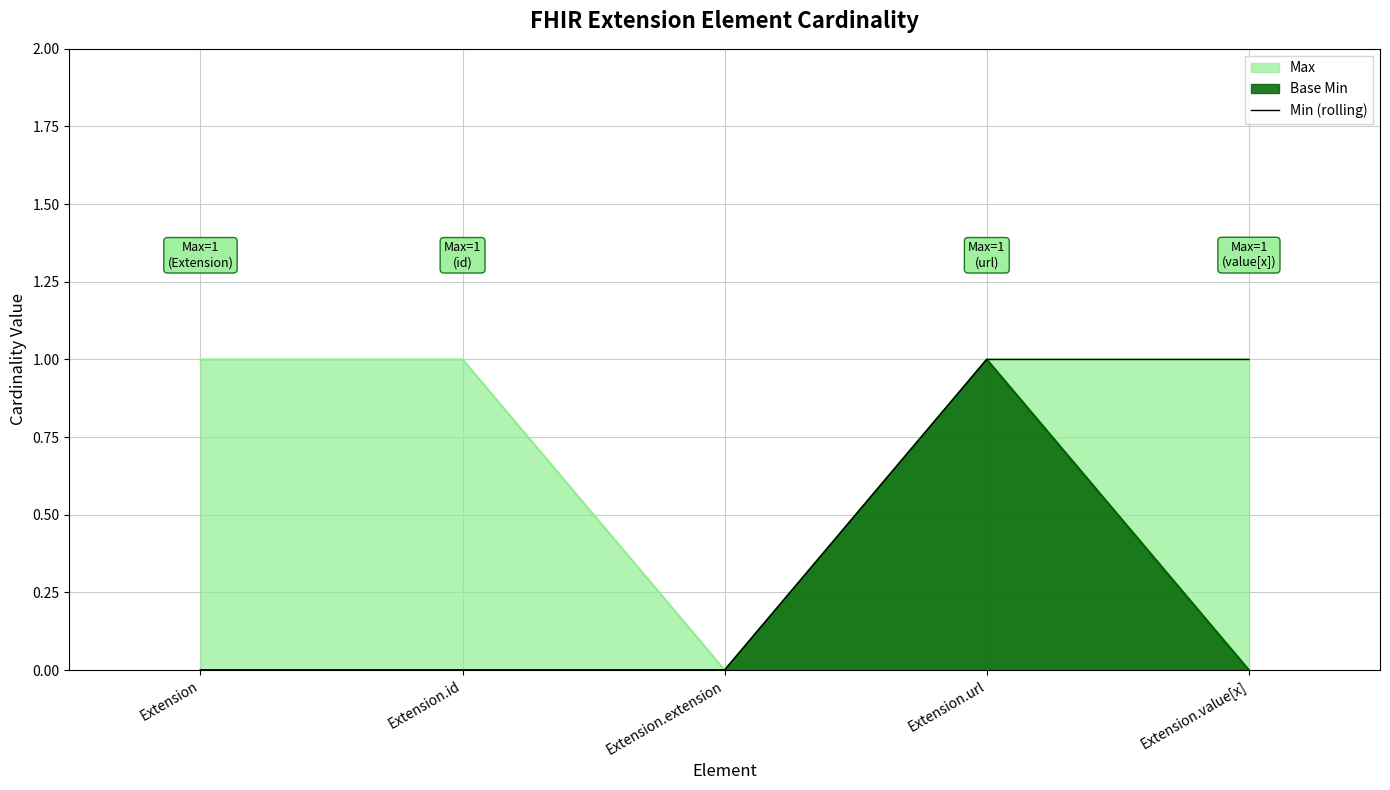

Reading left to right, list all the values displayed in this chart.

Extension=0	Extension.id=0	Extension.extension=0	Extension.url=1	Extension.value[x]=1